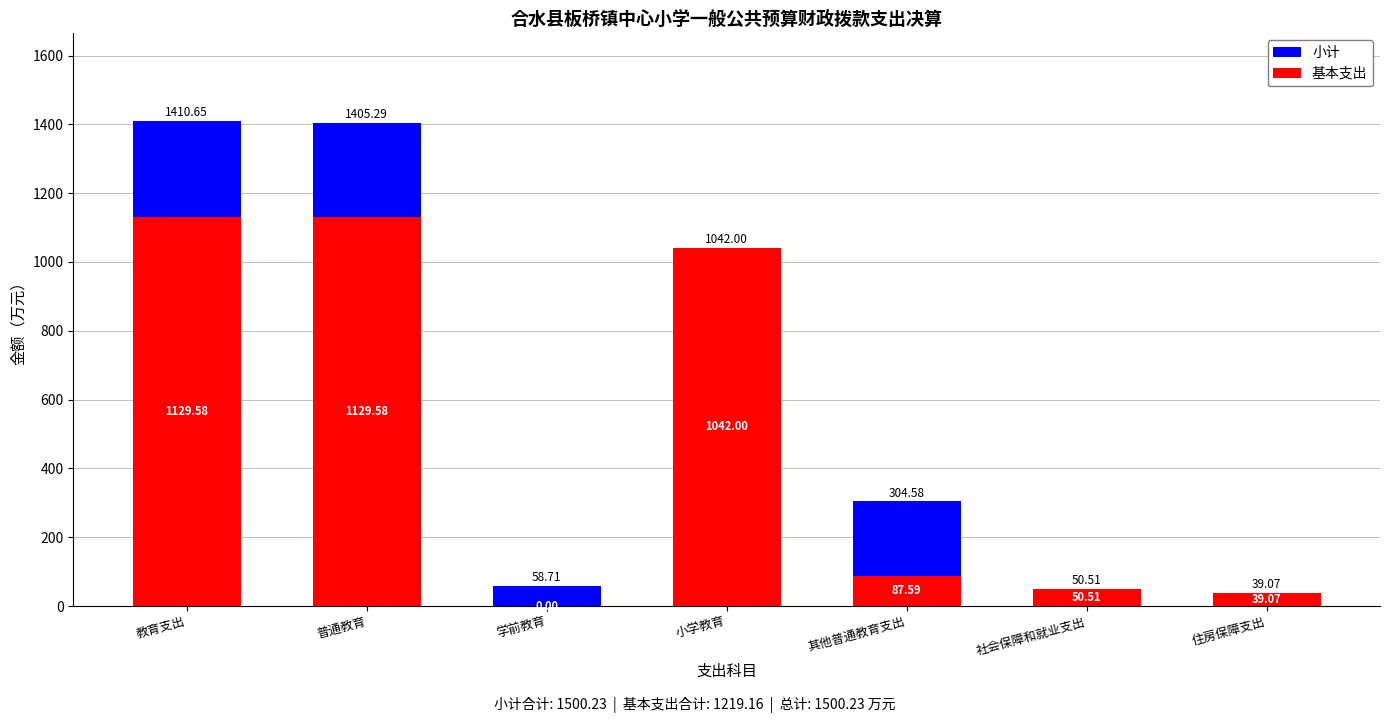

The 基本支出 series shows 61.7 at 住房保障支出. True or false?

False